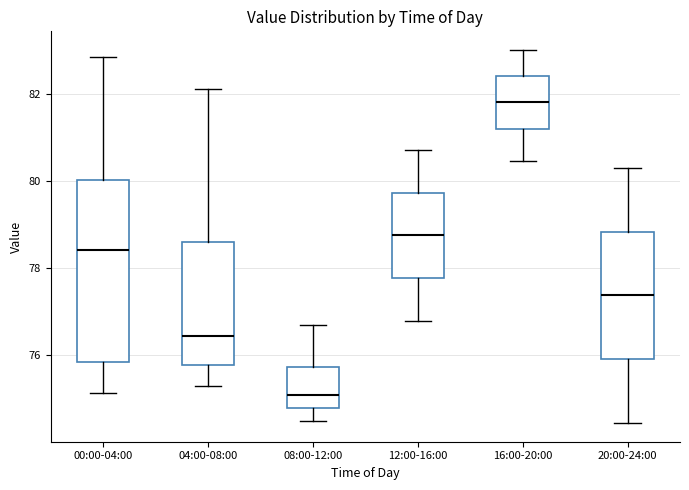

Where does the lower whisker of the box for 20:00-24:00 end on the y-axis? The values are not printed on the chart, so give them approximately, as read against the axis.

74.4